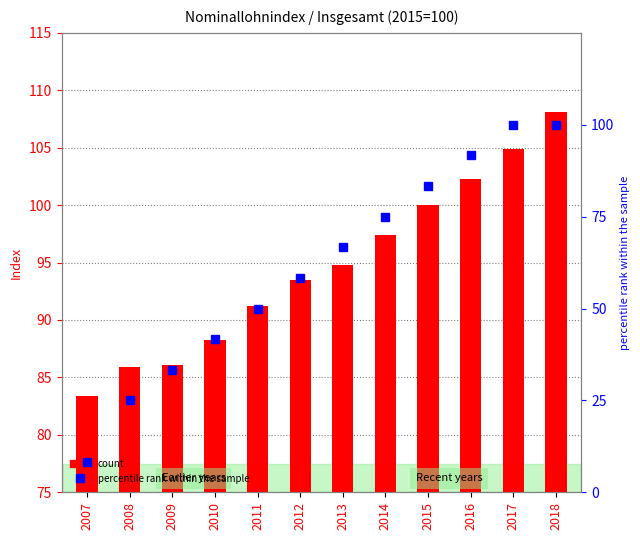

Which has a higher value, 2012 or 2007?

2012